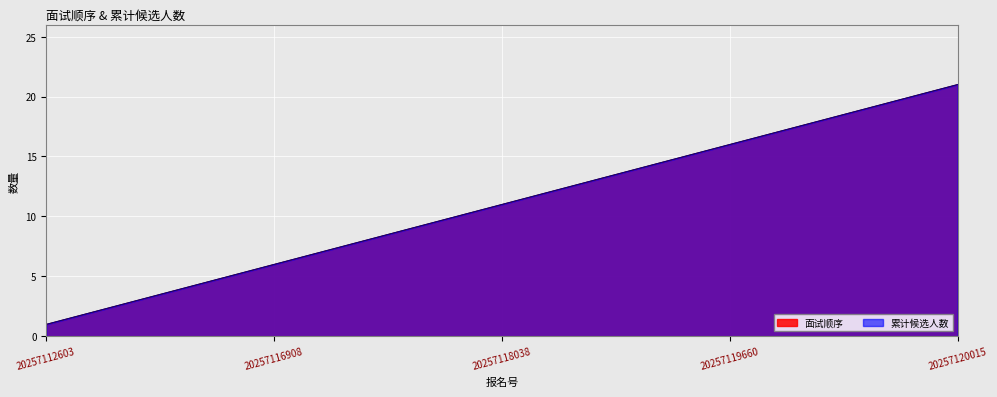

Rank the categories by 累计候选人数 value from highest to lowest.

20257120015, 20257119842, 20257119827, 20257119773, 20257119755, 20257119660, 20257119561, 20257119453, 20257118495, 20257118119, 20257118038, 20257117971, 20257117809, 20257117383, 20257117350, 20257116908, 20257116606, 20257116477, 20257116346, 20257112655, 20257112603